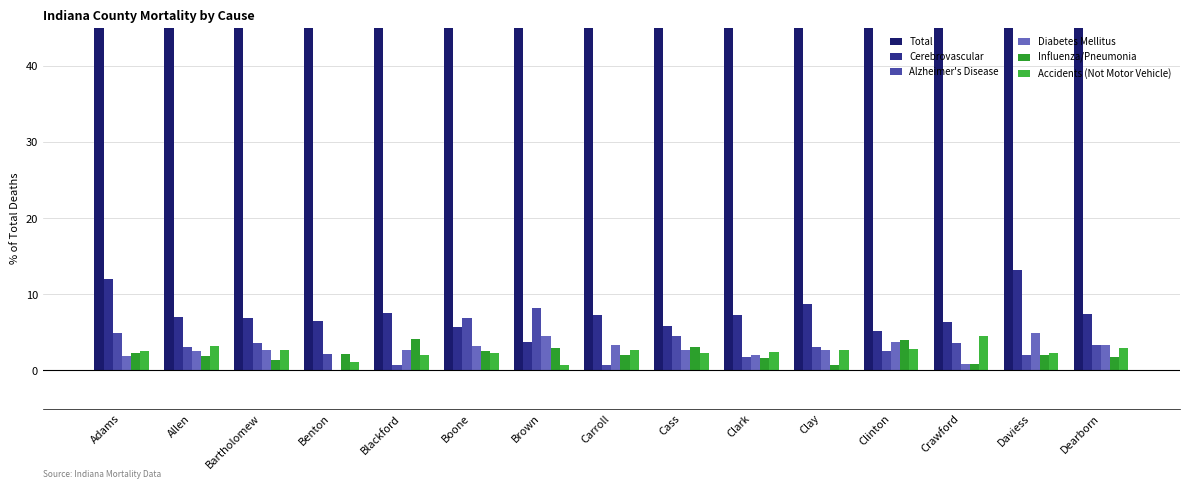

What is the maximum value for Diabetes Mellitus?

4.9